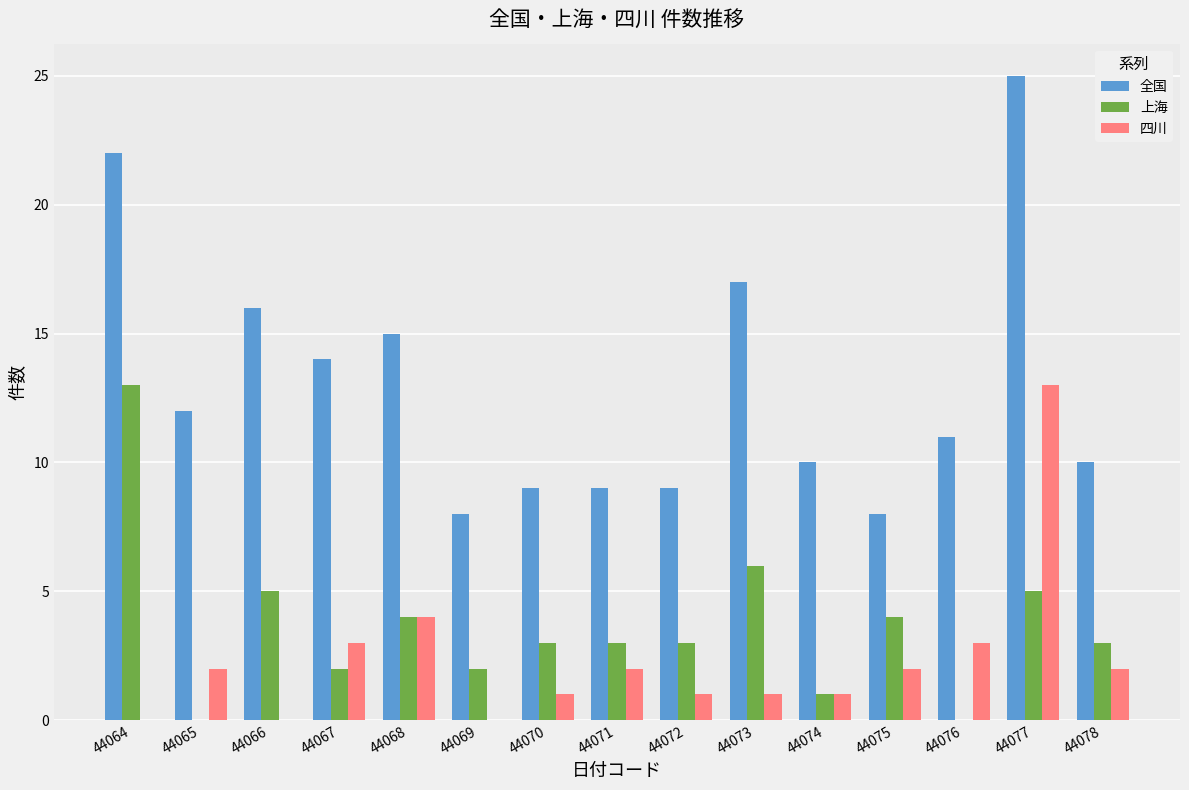

How many groups of bars are there?

15